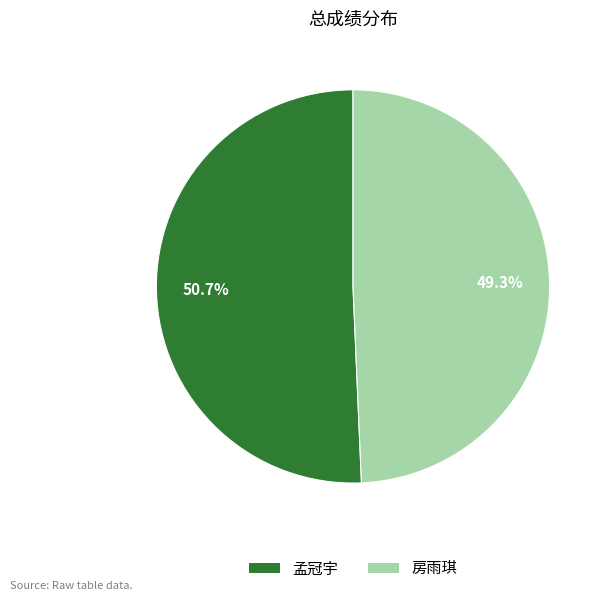

Is 孟冠宇 the majority of the pie?

Yes